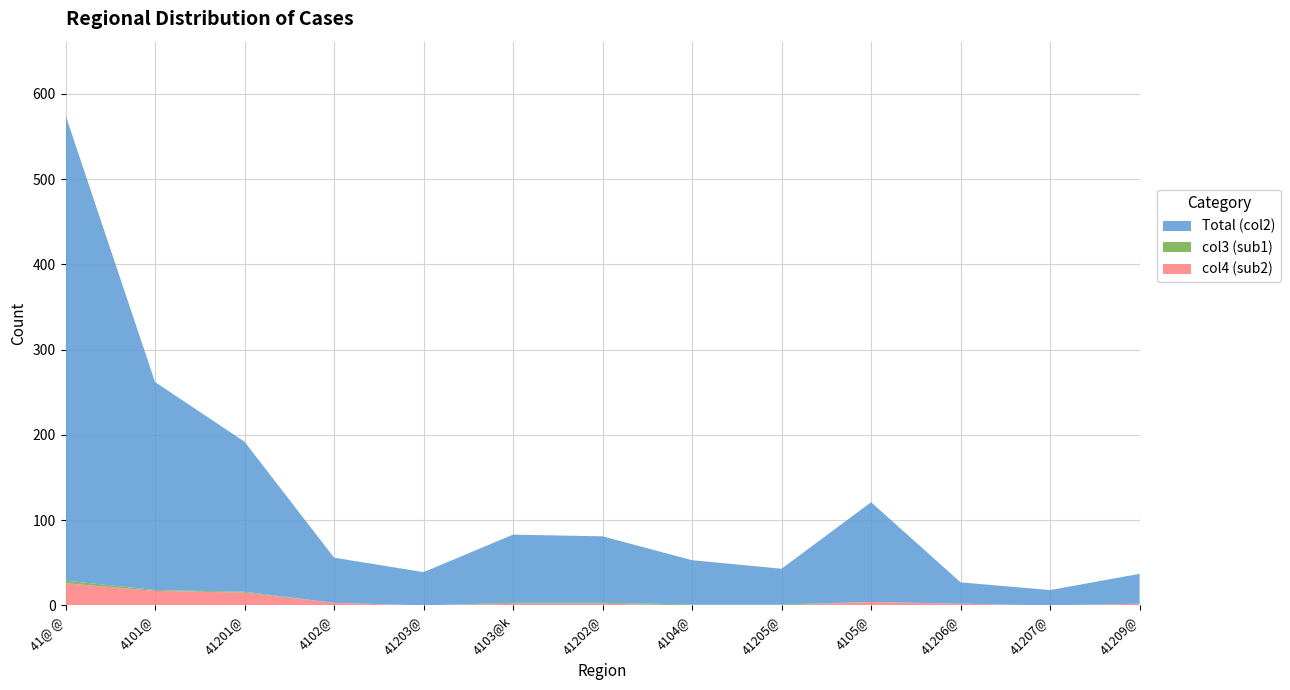

Reading left to right, transcribe all the data shown in this chart.

Total (col2): 546	244	176	53	39	80	78	52	42	117	25	18	35
col3 (sub1): 3	1	1	0	0	1	1	1	1	0	0	0	0
col4 (sub2): 26	17	15	3	0	2	2	0	0	4	2	0	2